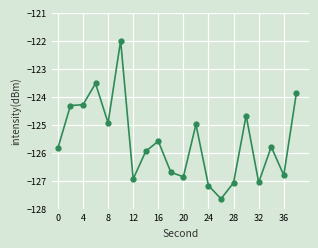

True or false: the data has more than 1 interior local peaks.

True